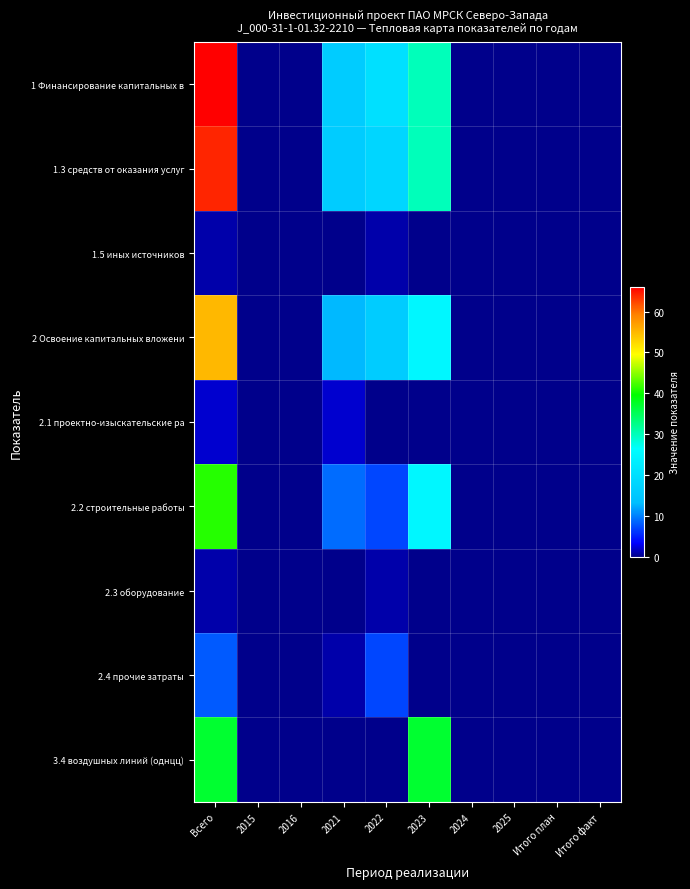

Reading left to right, what are all the values shown in this chart?

1 Финансирование капитальных в: Всего=66	2015=0	2016=0	2021=16	2022=20	2023=30	2024=0	2025=0	Итого план=0	Итого факт=0
1.3 средств от оказания услуг: Всего=64	2015=0	2016=0	2021=16	2022=18	2023=30	2024=0	2025=0	Итого план=0	Итого факт=0
1.5 иных источников: Всего=1	2015=0	2016=0	2021=0	2022=1	2023=0	2024=0	2025=0	Итого план=0	Итого факт=0
2 Освоение капитальных вложени: Всего=55	2015=0	2016=0	2021=13	2022=16	2023=25	2024=0	2025=0	Итого план=0	Итого факт=0
2.1 проектно-изыскательские ра: Всего=2	2015=0	2016=0	2021=2	2022=0	2023=0	2024=0	2025=0	Итого план=0	Итого факт=0
2.2 строительные работы: Всего=41	2015=0	2016=0	2021=9	2022=7	2023=25	2024=0	2025=0	Итого план=0	Итого факт=0
2.3 оборудование: Всего=1	2015=0	2016=0	2021=0	2022=1	2023=0	2024=0	2025=0	Итого план=0	Итого факт=0
2.4 прочие затраты: Всего=8	2015=0	2016=0	2021=1	2022=7	2023=0	2024=0	2025=0	Итого план=0	Итого факт=0
3.4 воздушных линий (однцц): Всего=37	2015=0	2016=0	2021=0	2022=0	2023=37	2024=0	2025=0	Итого план=0	Итого факт=0